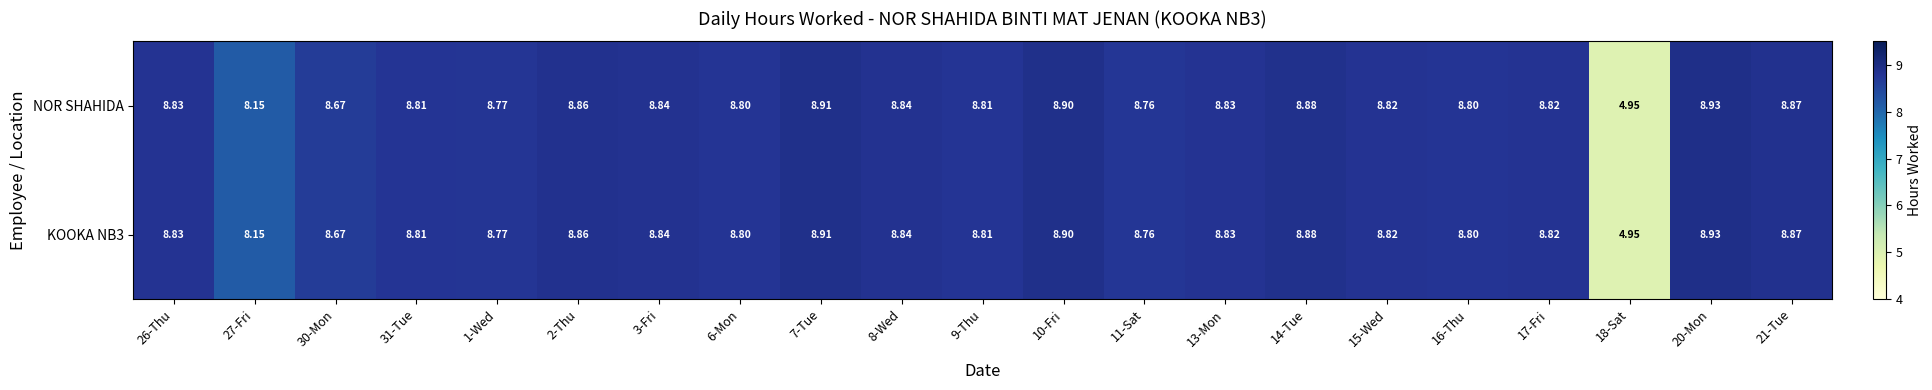

Is the value of NOR SHAHIDA at 7-Tue greater than the value of KOOKA NB3 at 27-Fri?

Yes